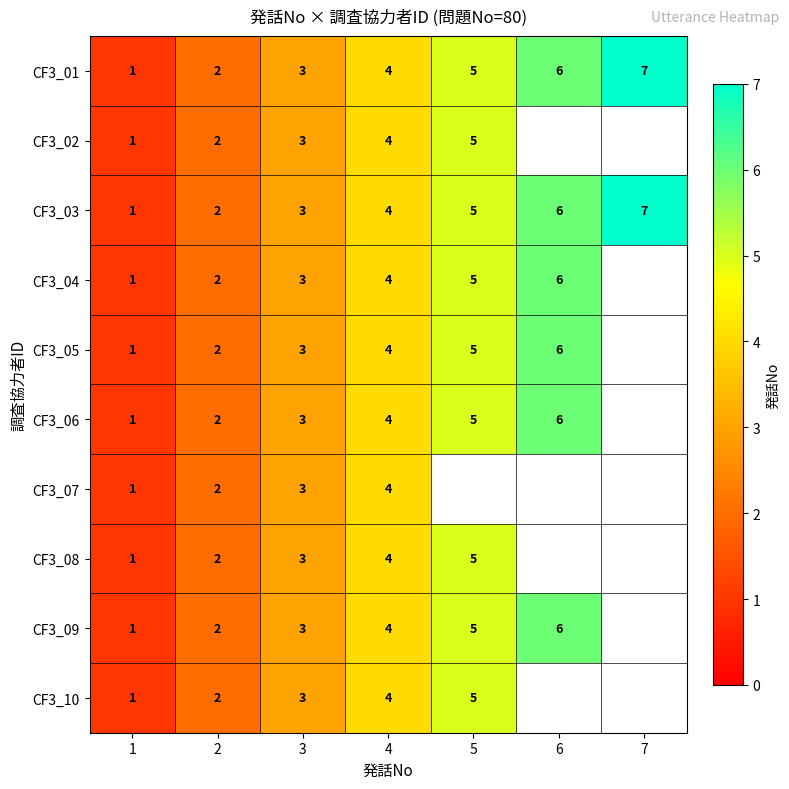

Is it true that CF3_09 equals 2 at 5?

False